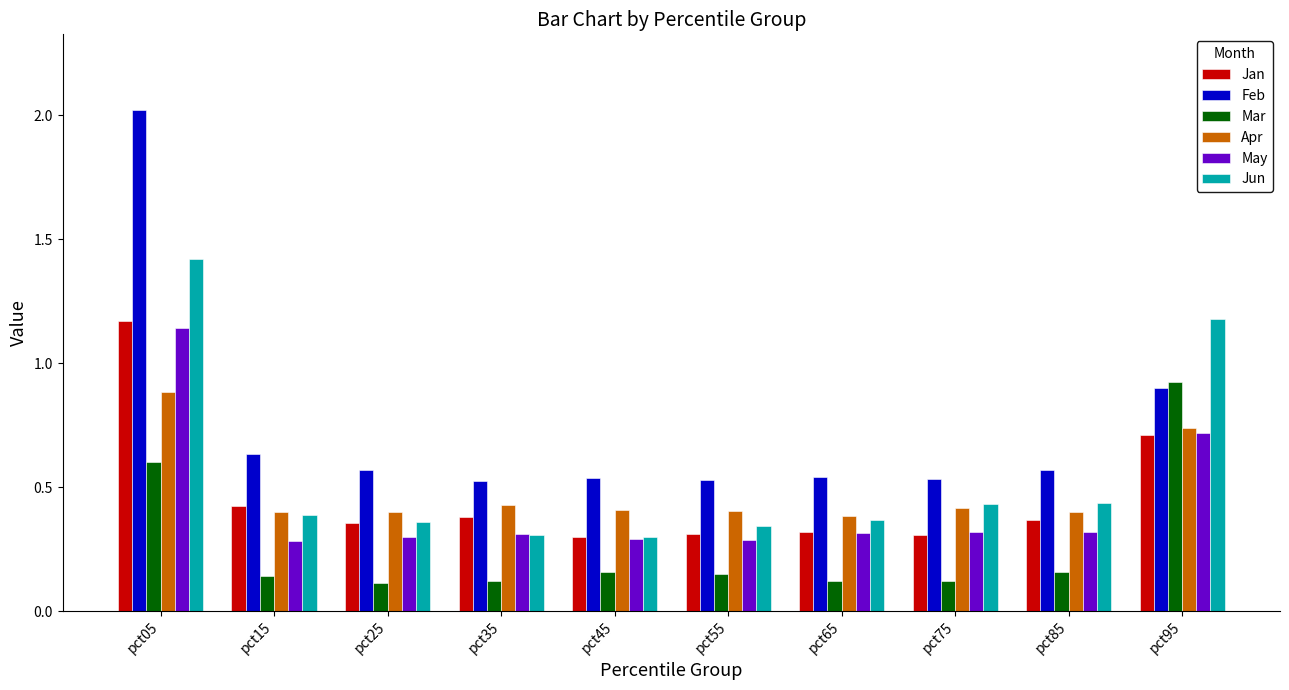

Is the value of Jun at pct85 greater than the value of Feb at pct05?

No